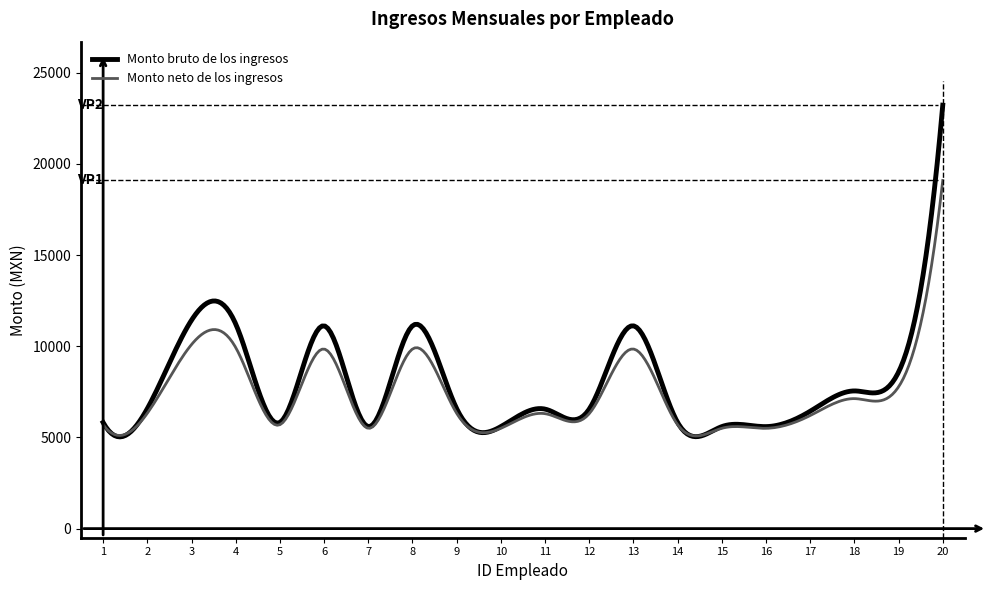

What is the smallest value displayed?

5030.8